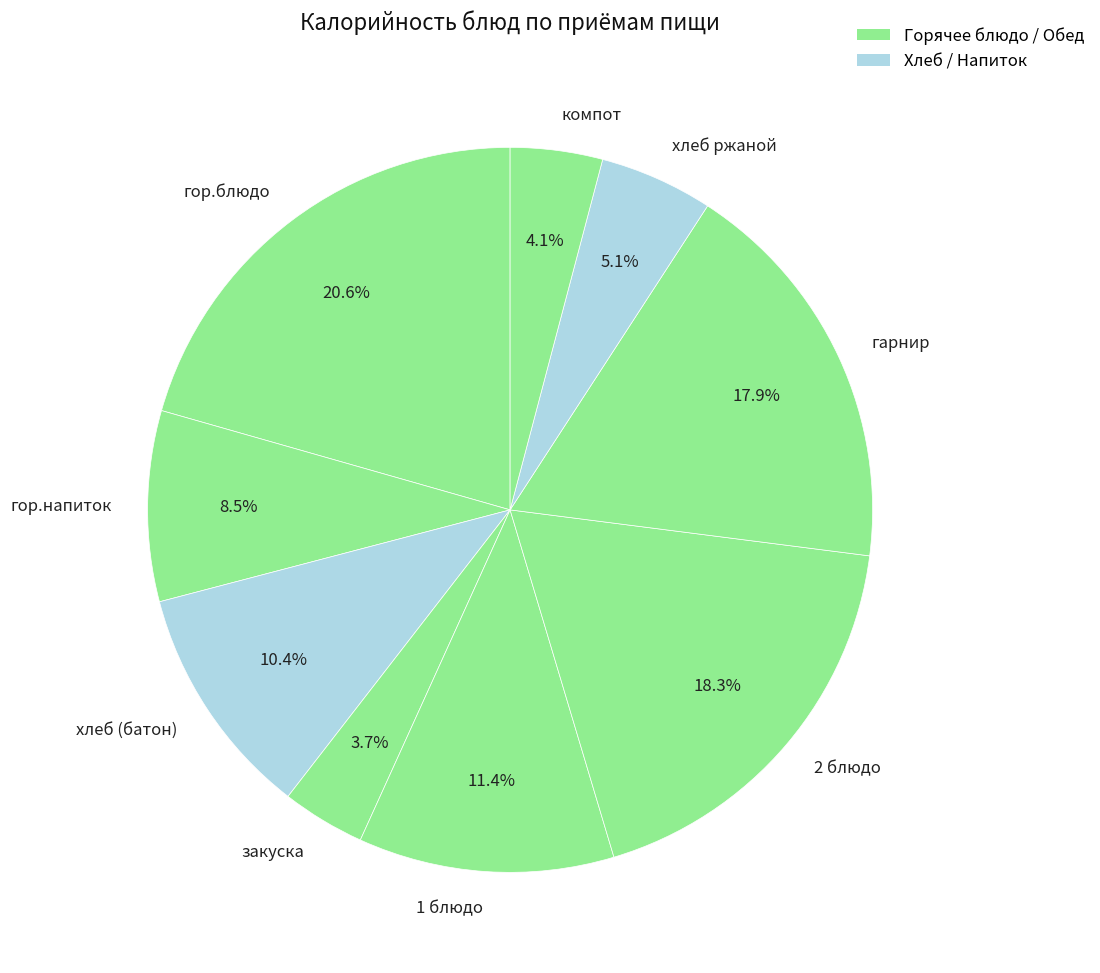

How many slices are in this pie chart?

9